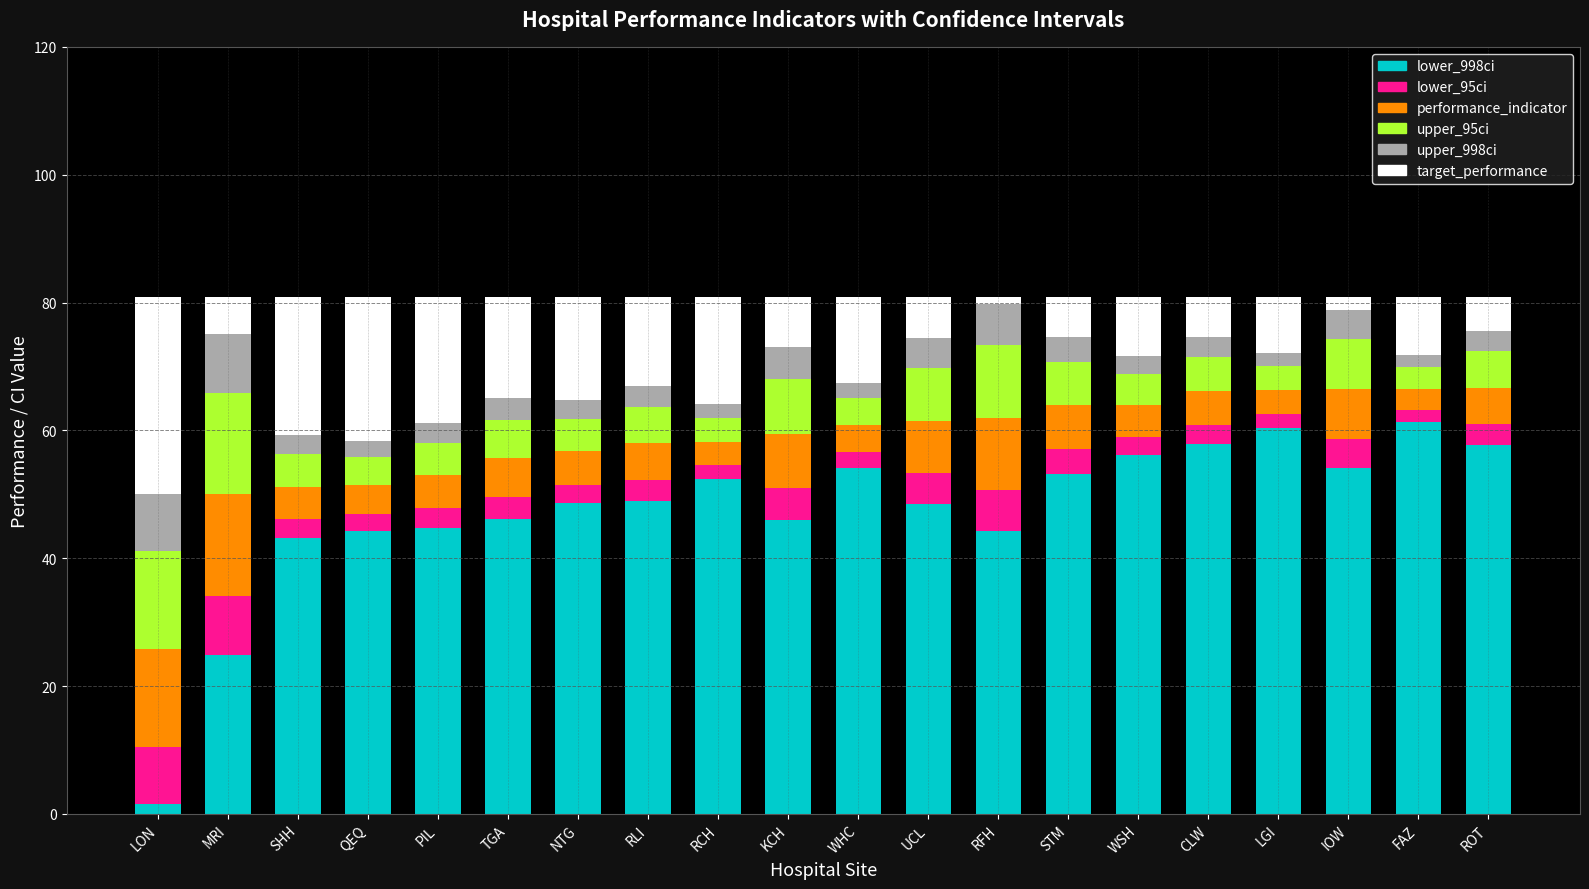

What is the highest value of the lower_998ci series?

61.3